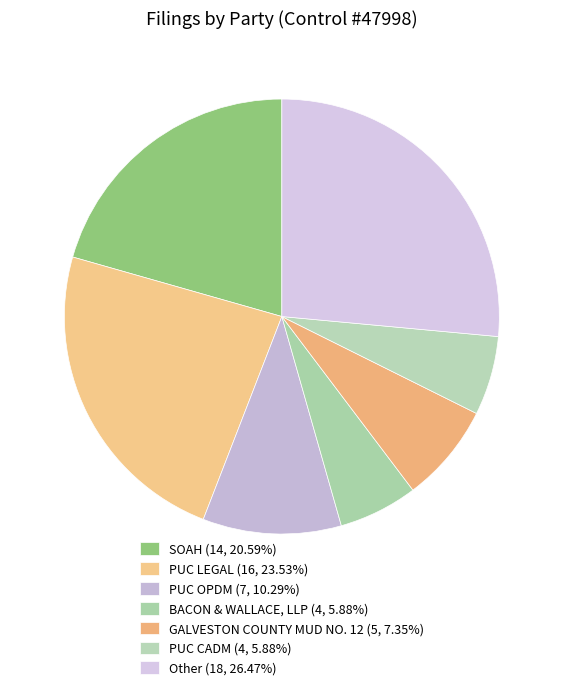

Count the number of slices in the pie.

7